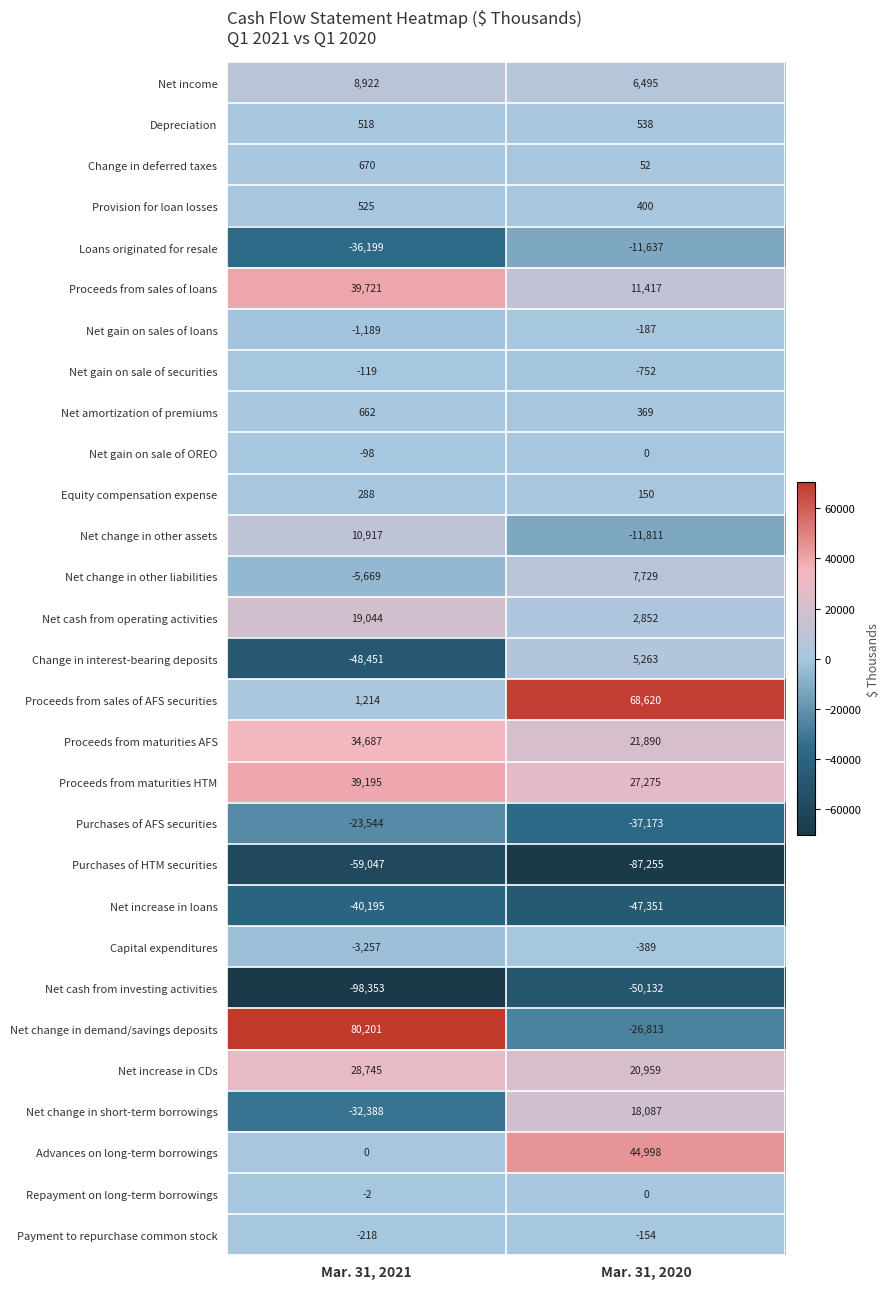

How many series are shown in this chart?

29